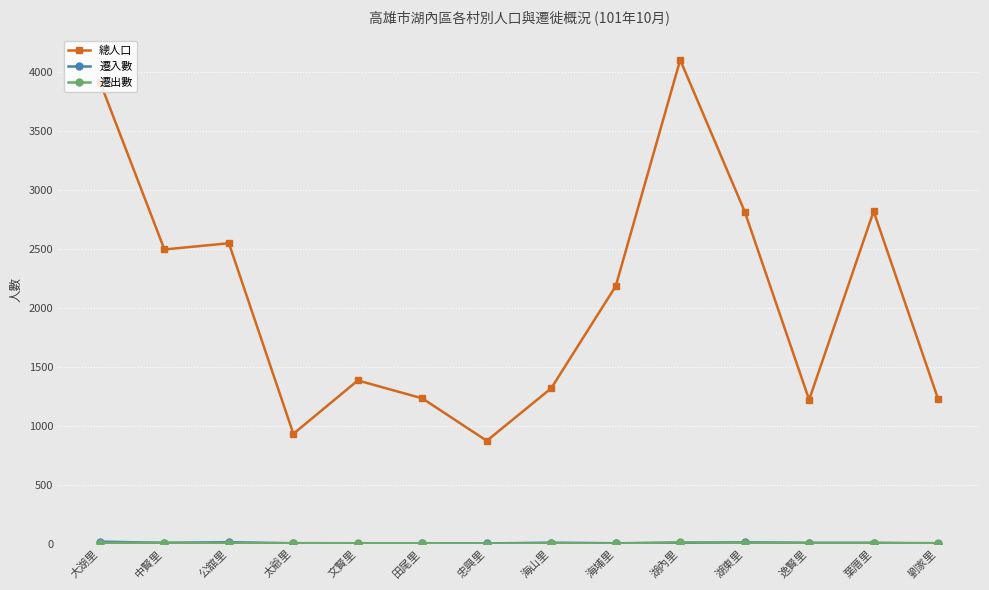

Between 太爺里 and 湖內里, which series saw the biggest shift?

總人口